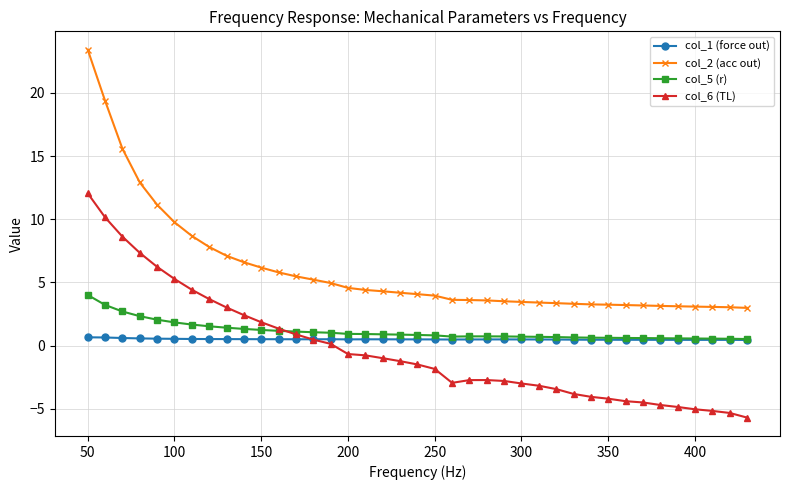

Which series has the widest spread of values?

col_2 (acc out)